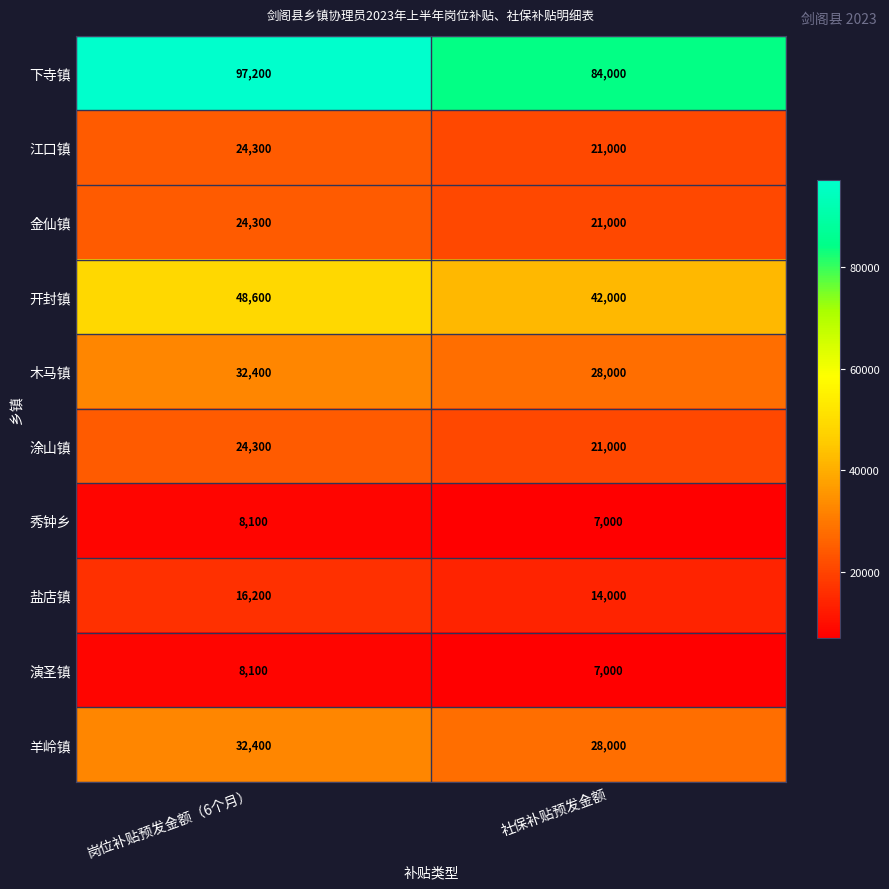

What is the difference between the 秀钟乡 values at 社保补贴预发金额 and 岗位补贴预发金额（6个月）?

1100